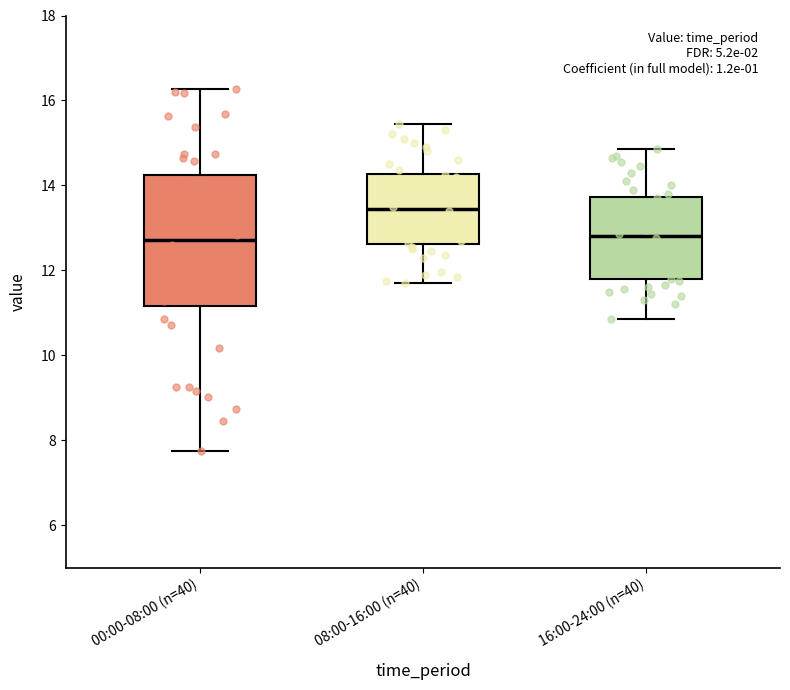

Reading left to right, transcribe this box plot: for each box, give where its median line is, the range the box spans, and where its two whiskers end, as read against the y-axis. The values are not printed on the chart, so give them approximately, as read against the axis.

00:00-08:00 (n=40): median 12.8, box 11.2 to 14.2, whiskers 7.8 to 16.2
08:00-16:00 (n=40): median 13.4, box 12.6 to 14.2, whiskers 11.8 to 15.4
16:00-24:00 (n=40): median 12.8, box 11.8 to 13.8, whiskers 10.8 to 14.8